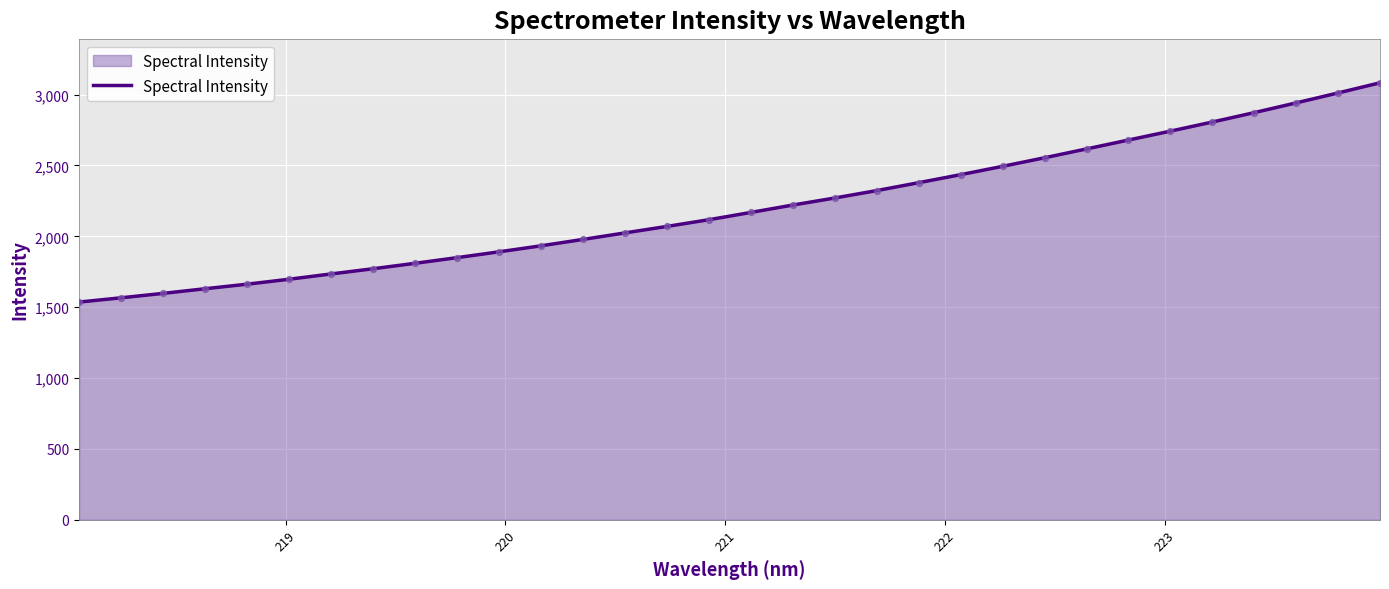

What is the maximum value shown in the chart?

3083.4